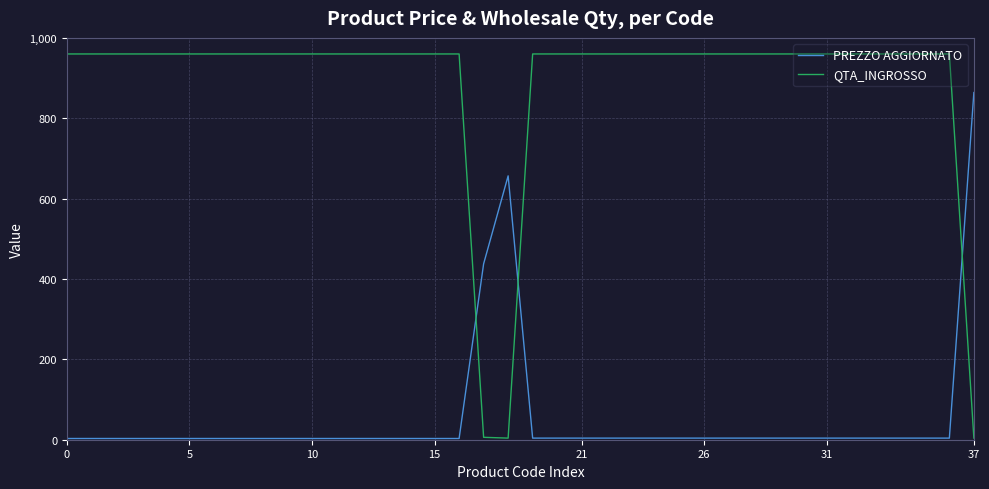

Rank the series by their average value, from lowest to highest.

PREZZO AGGIORNATO, QTA_INGROSSO